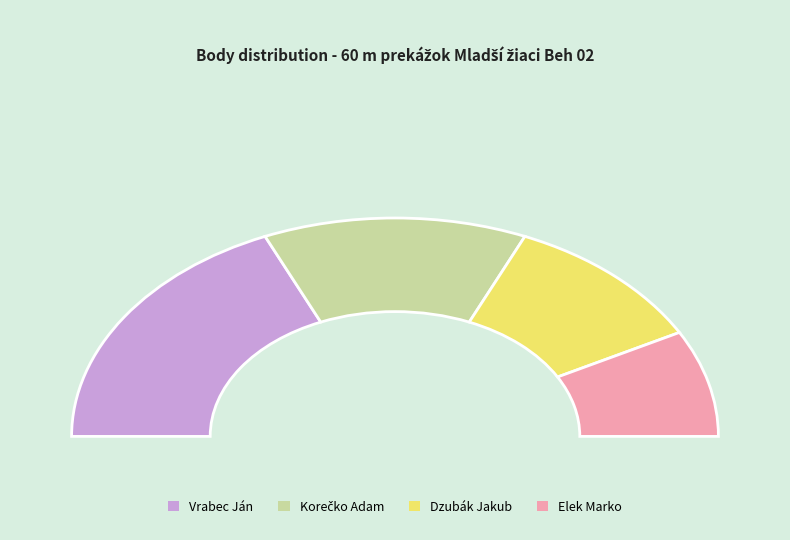

How many segments does this pie chart have?

4